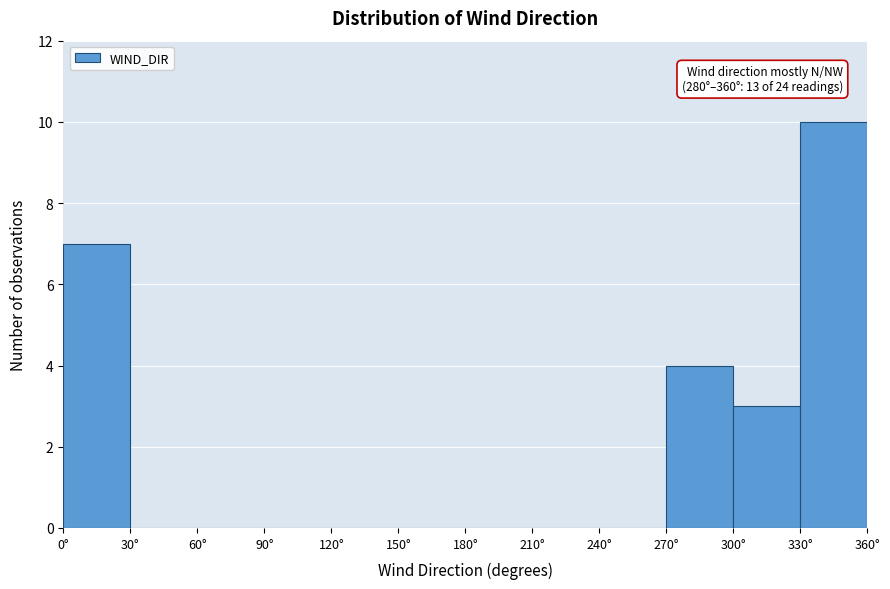

Over which range of the x-axis is the bar tallest?

330 to 360